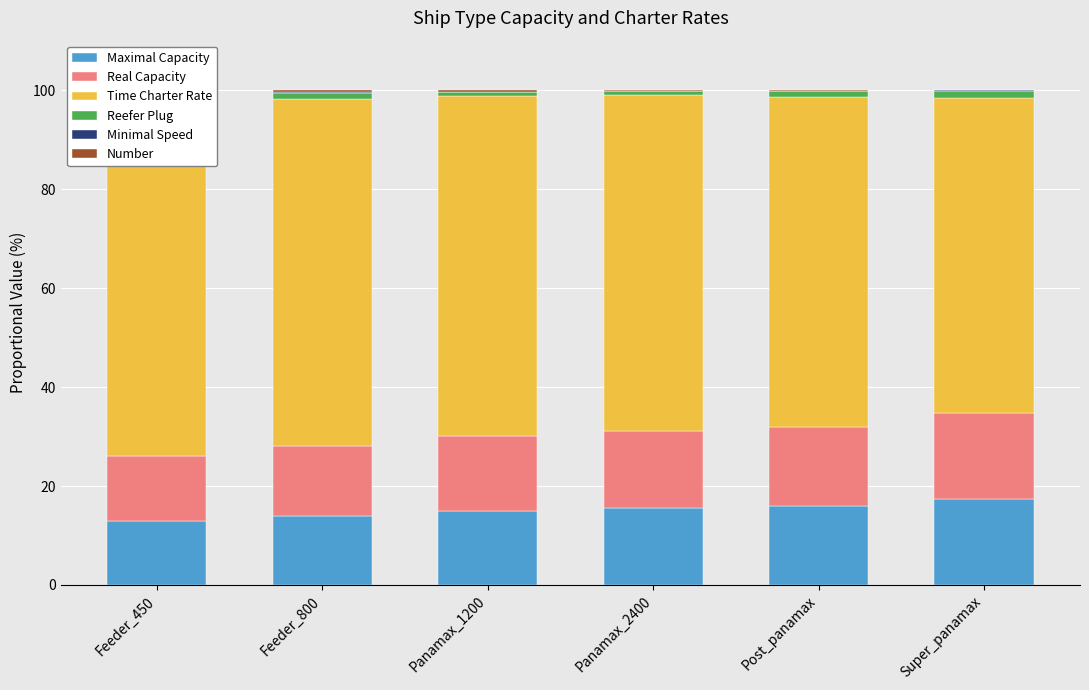

How many values in the Time Charter Rate series are below 68?

3